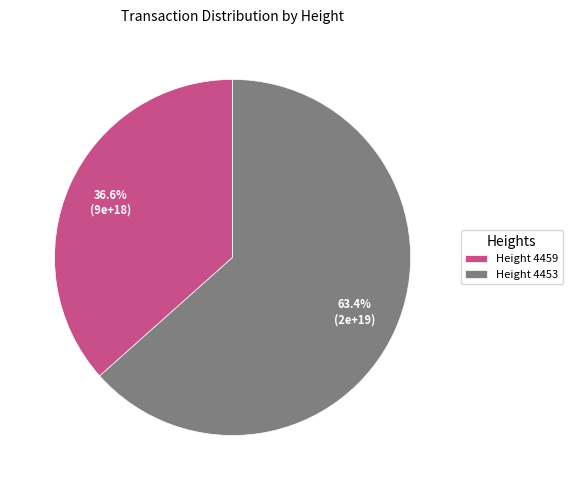

Which slice is the largest?

Height 4453